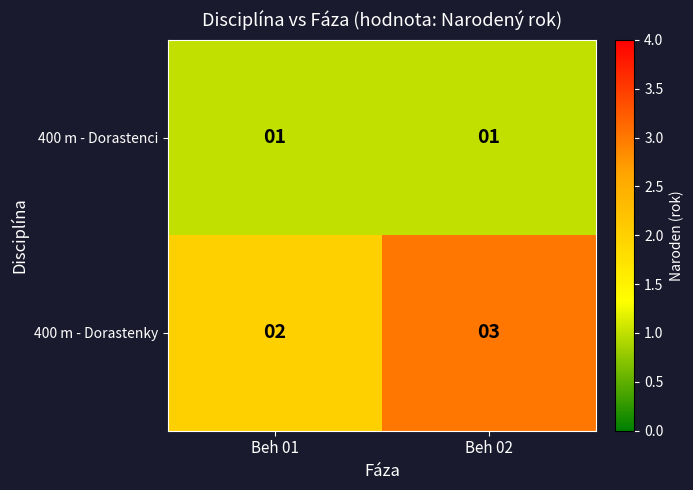

Which series has the widest spread of values?

400 m - Dorastenky